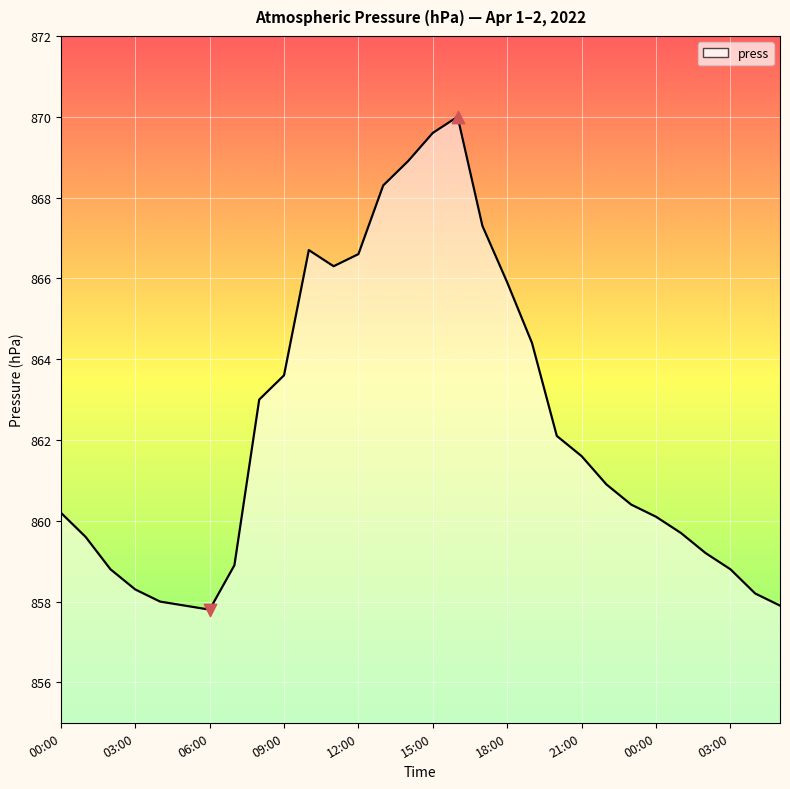

What is the greatest value displayed?

870.0